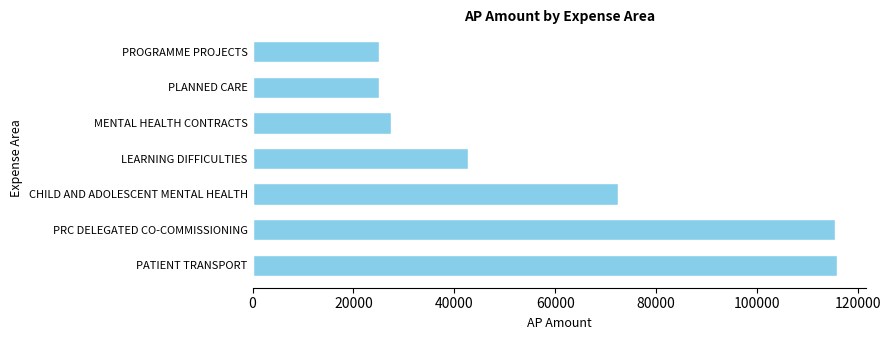

What is the minimum value shown in the chart?

25000.0